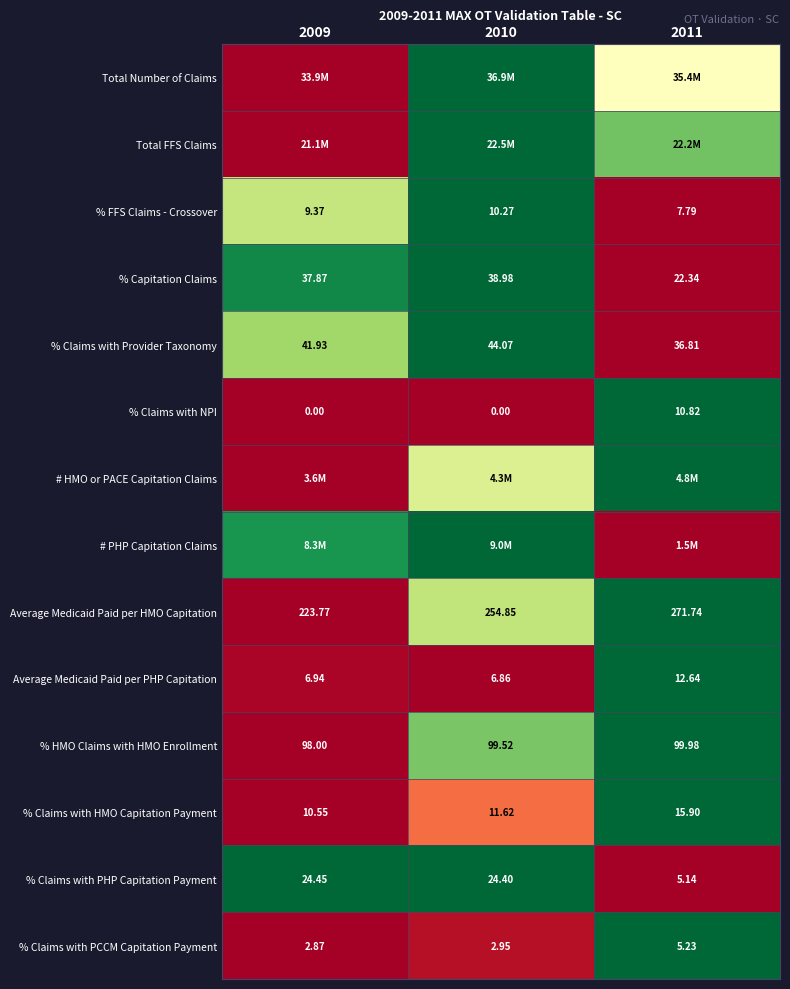

Is the value of % Claims with NPI at 2011 greater than the value of % Claims with Provider Taxonomy at 2010?

No